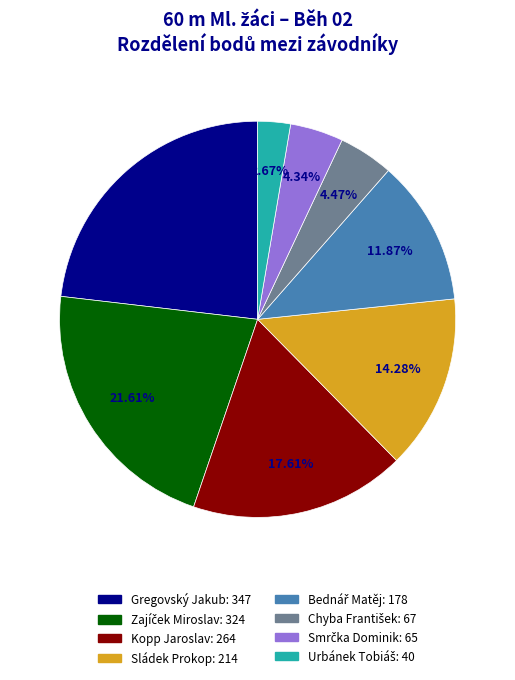

Is there a majority slice in this chart?

No